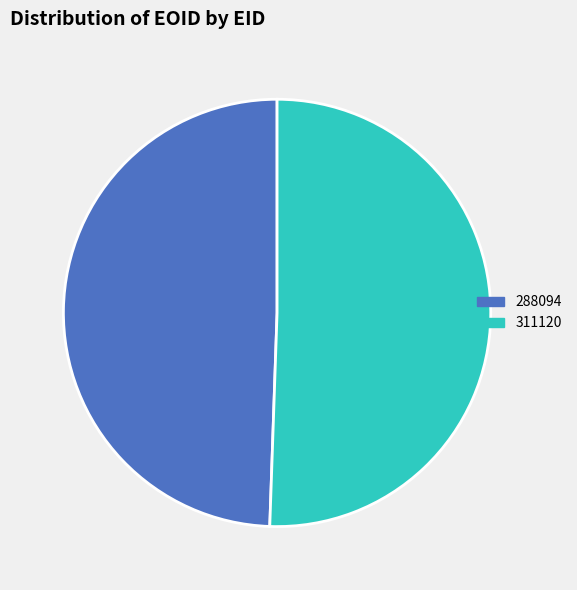

Which category has the biggest portion of the pie?

311120